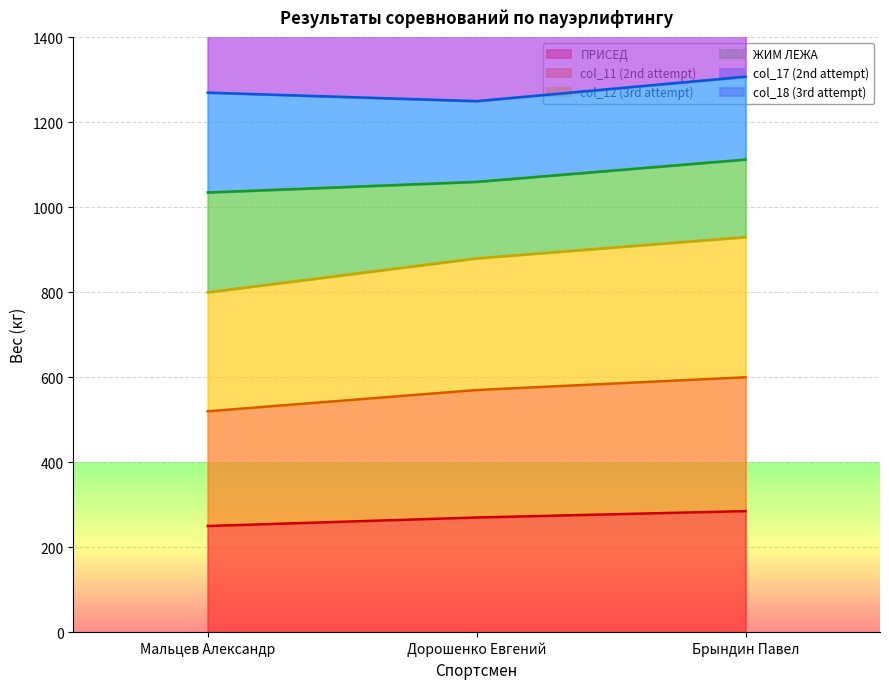

True or false: ПРИСЕД has a value of 419 at Брындин Павел.

False